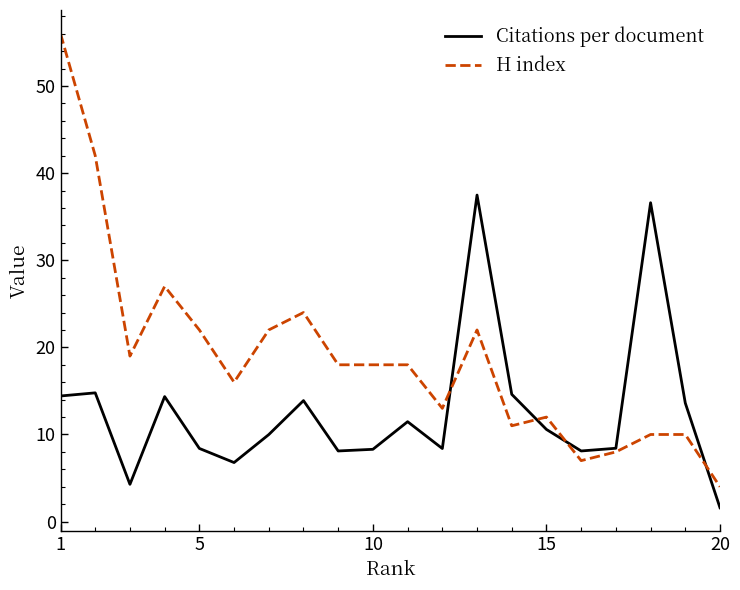

What is the lowest value of the H index series?

4.0